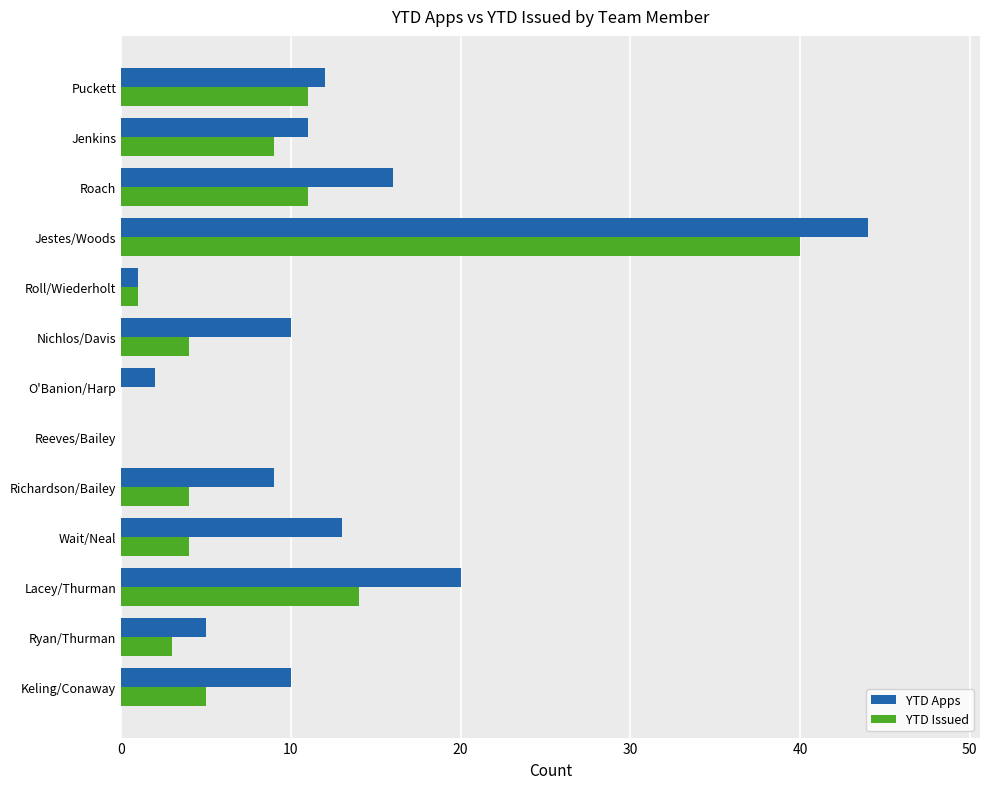

How many data points does each series have?

13